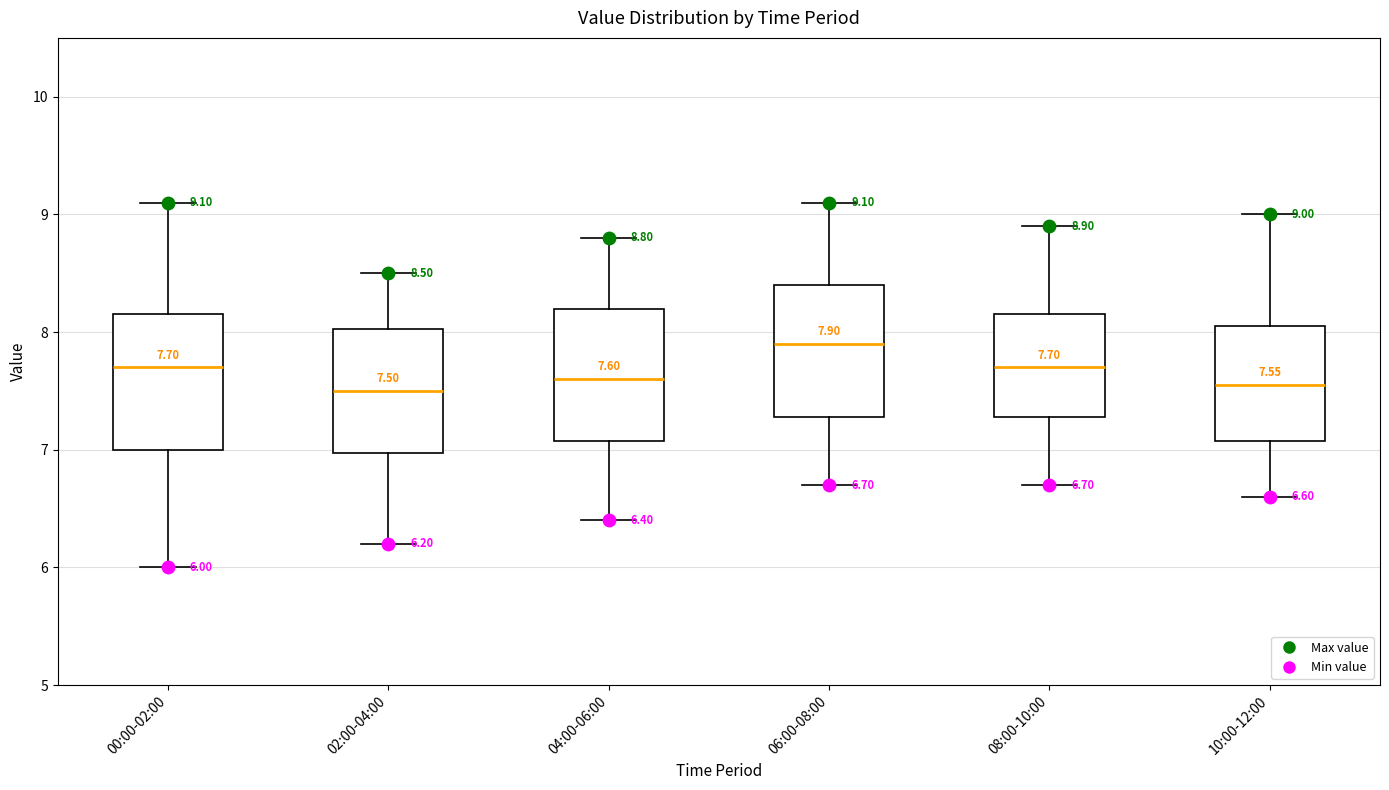

Which box has the highest median line?

06:00-08:00